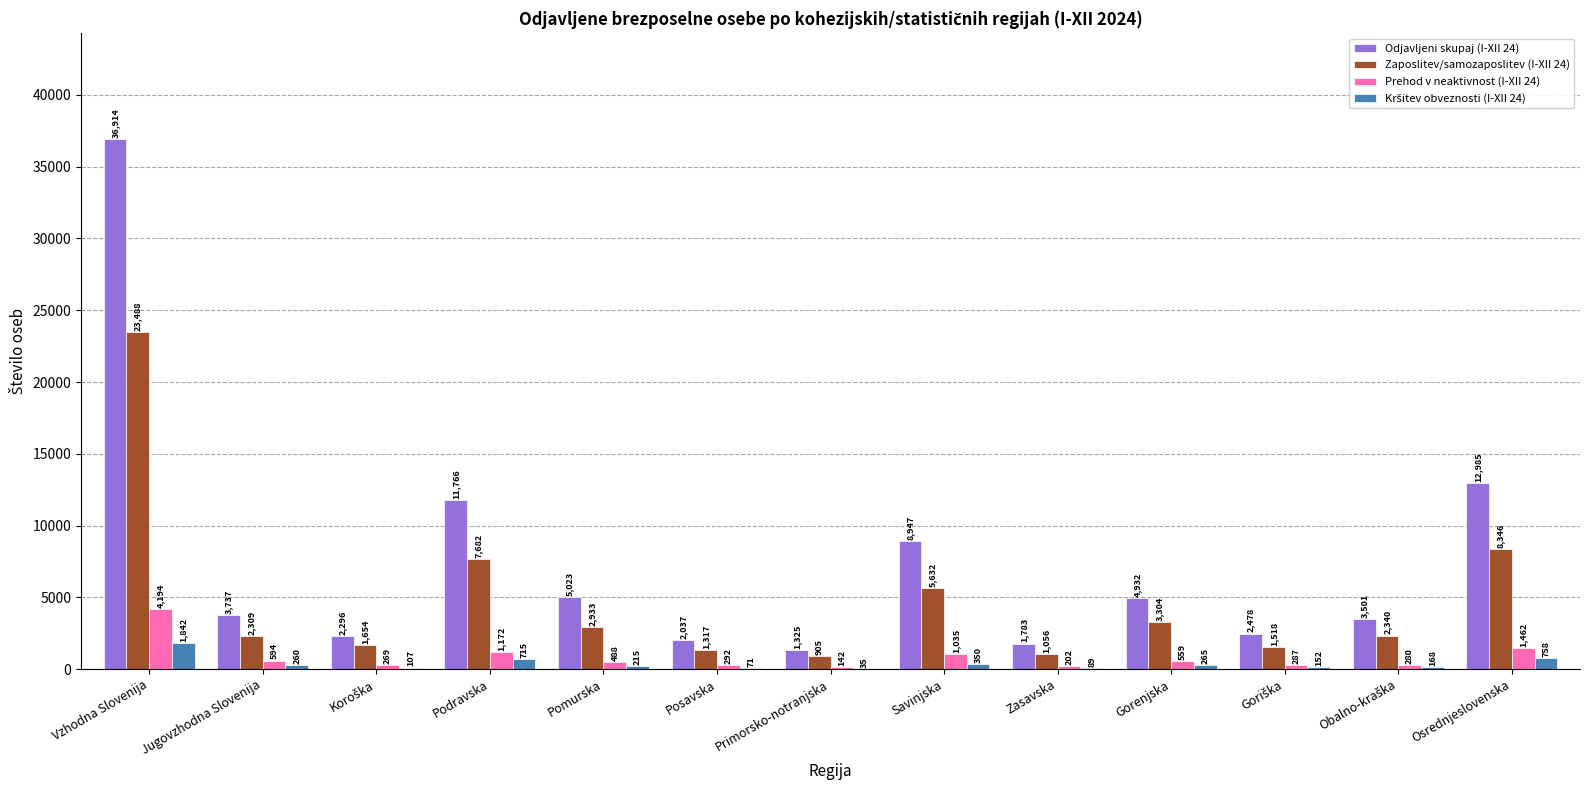

Is it true that Zaposlitev/samozaposlitev (I-XII 24) equals 4042 at Jugovzhodna Slovenija?

False